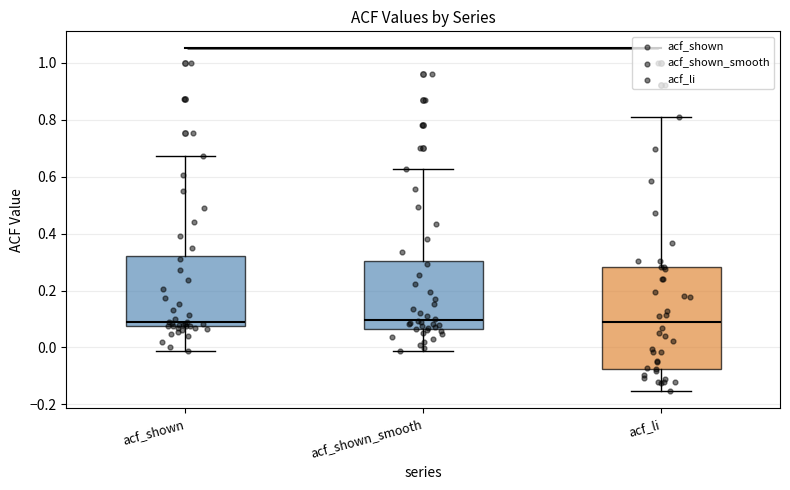

Reading left to right, read every box against the y-axis: the position of its median line, the range the box covers, and the ends of its whiskers. The values are not printed on the chart, so give them approximately, as read against the axis.

acf_shown: median 0.08 (just above the box's lower edge), box 0.08 to 0.32, whiskers -0.02 to 0.68
acf_shown_smooth: median 0.10, box 0.06 to 0.30, whiskers -0.02 to 0.62
acf_li: median 0.10, box -0.08 to 0.28, whiskers -0.16 to 0.80